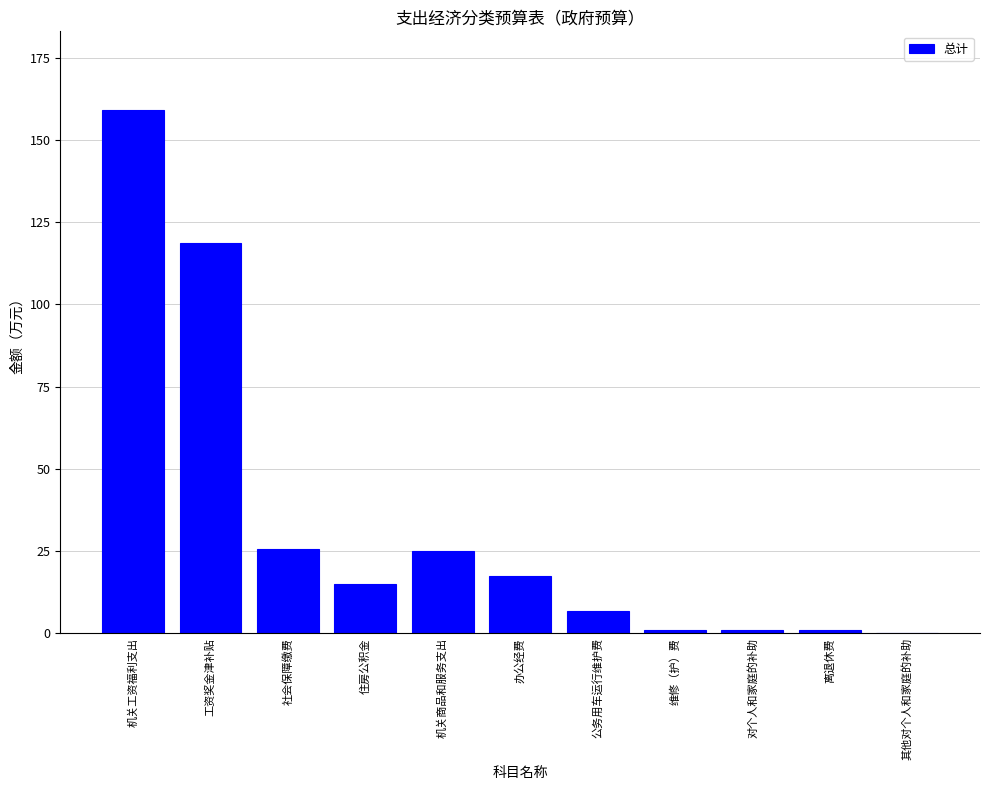

Which has a higher value, 工资奖金津补贴 or 对个人和家庭的补助?

工资奖金津补贴